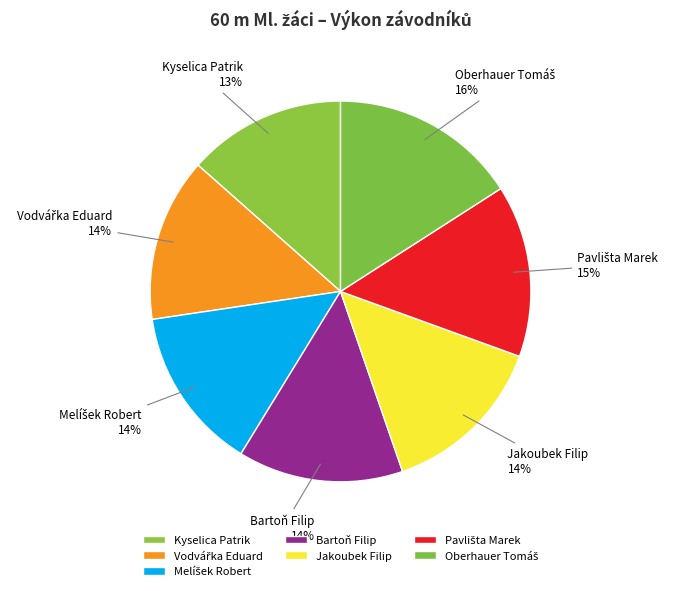

Rank the categories by value from lowest to highest.

Kyselica Patrik, Vodvářka Eduard, Melíšek Robert, Bartoň Filip, Jakoubek Filip, Pavlišta Marek, Oberhauer Tomáš